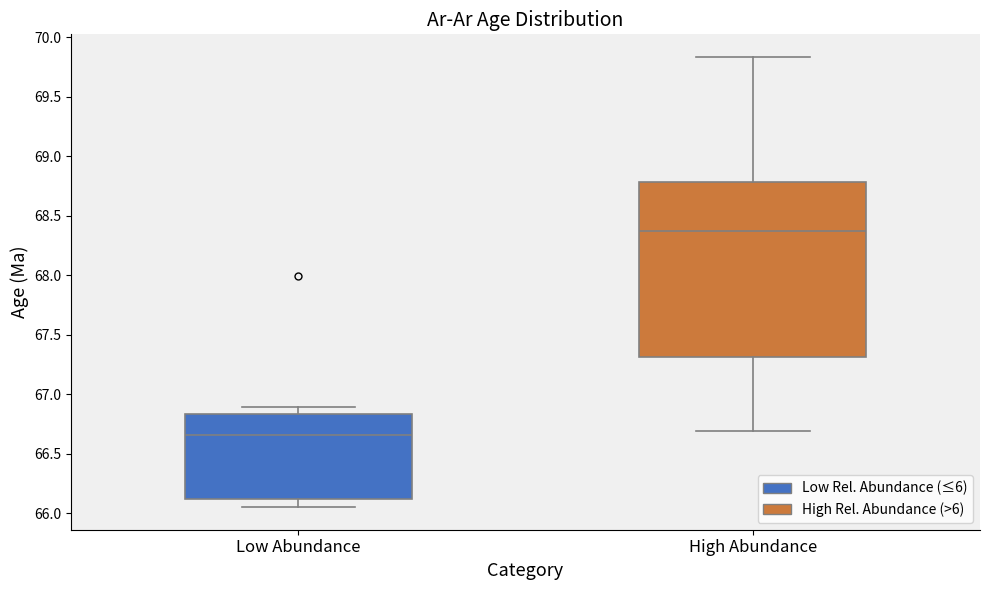

Reading left to right, transcribe this box plot: for each box, give where its median line is, the range the box spans, and where its two whiskers end, as read against the y-axis. The values are not printed on the chart, so give them approximately, as read against the axis.

Low Abundance: median 66.65, box 66.10 to 66.85, whiskers 66.05 to 66.90
High Abundance: median 68.35, box 67.30 to 68.80, whiskers 66.70 to 69.85